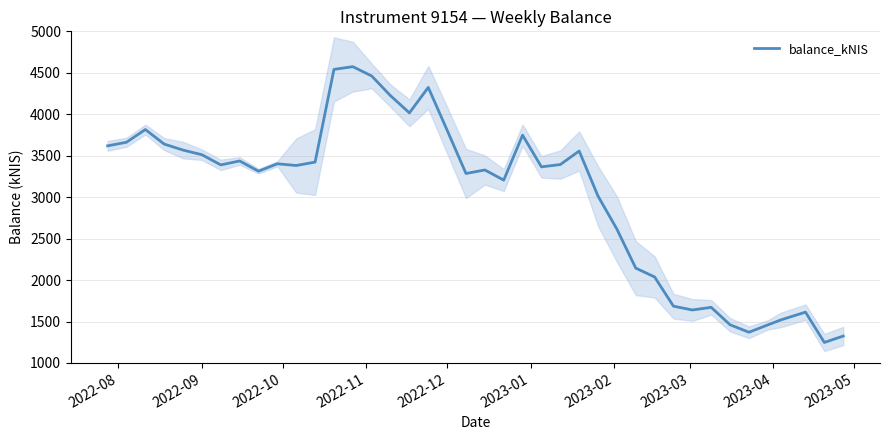

Reading right to left, transcribe all the data shown in this chart.

1324.9	1247.4	1613.0	1521.0	1459.2	1370.7	1460.8	1671.0	1639.2	1685.1	2037.5	2144.3	2614.6	3012.8	3556.4	3393.1	3365.4	3747.6	3205.6	3328.0	3285.4	3807.5	4323.6	4016.6	4223.1	4461.7	4573.8	4541.0	3422.9	3381.7	3402.6	3313.0	3436.7	3388.9	3511.7	3567.6	3640.0	3815.6	3662.2	3618.7